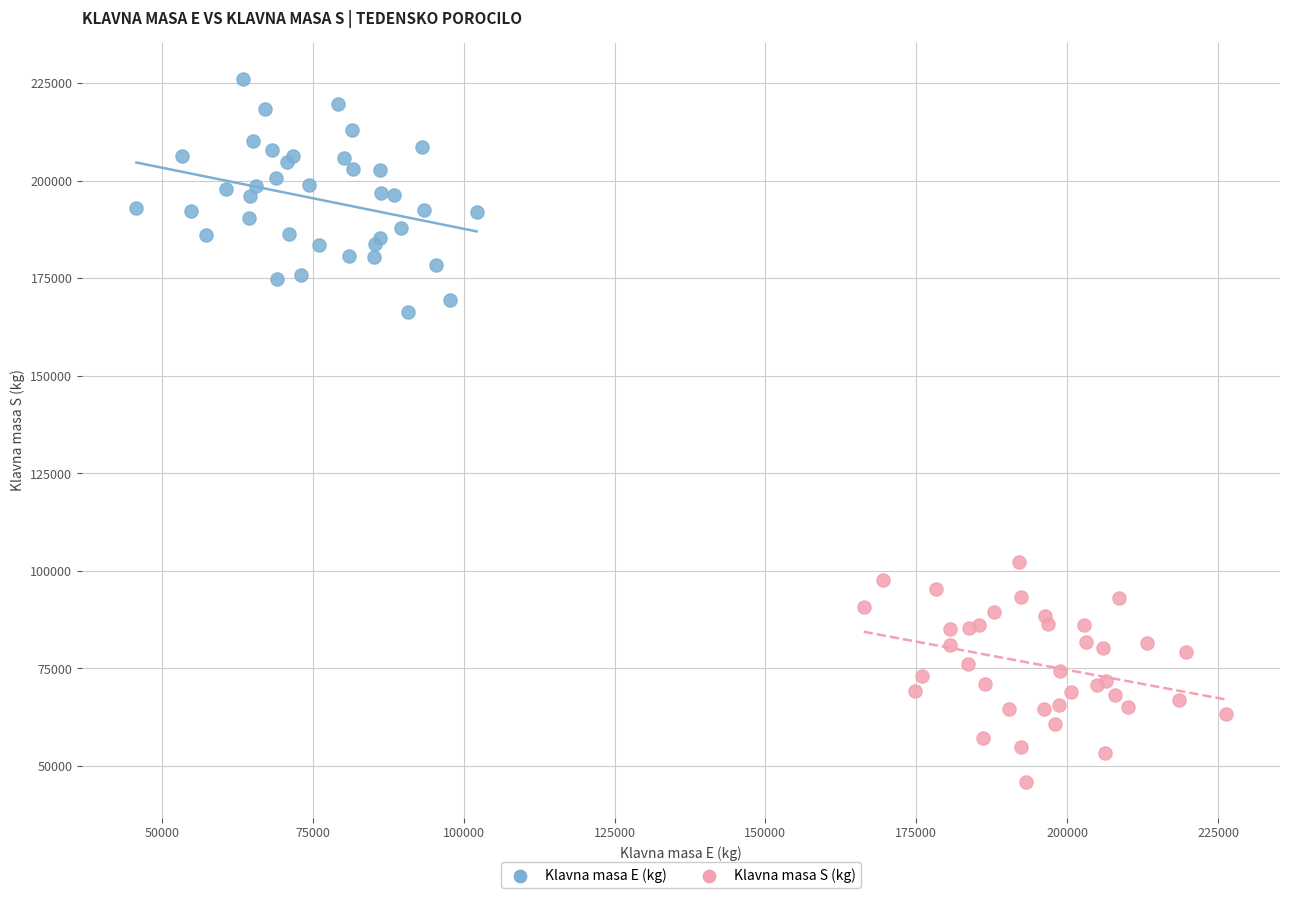

What are all the series names shown in the legend?

Klavna masa E (kg), Klavna masa S (kg)